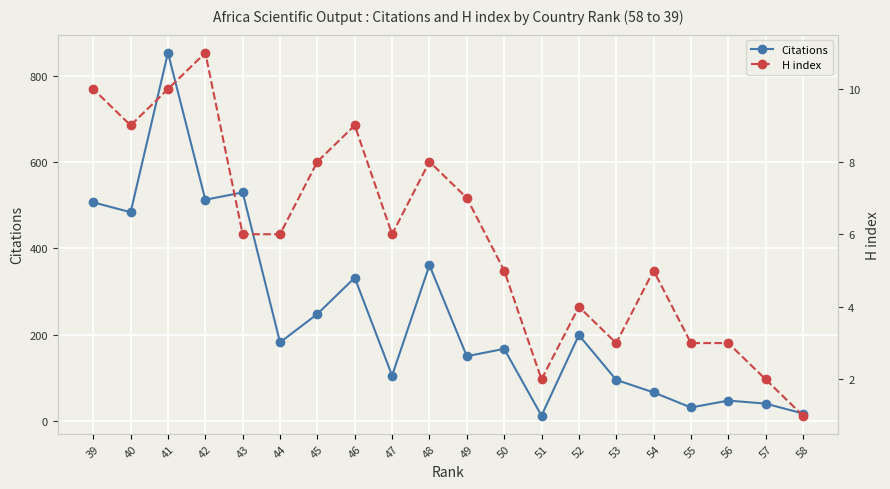

Which label corresponds to the smallest value in the chart?

58